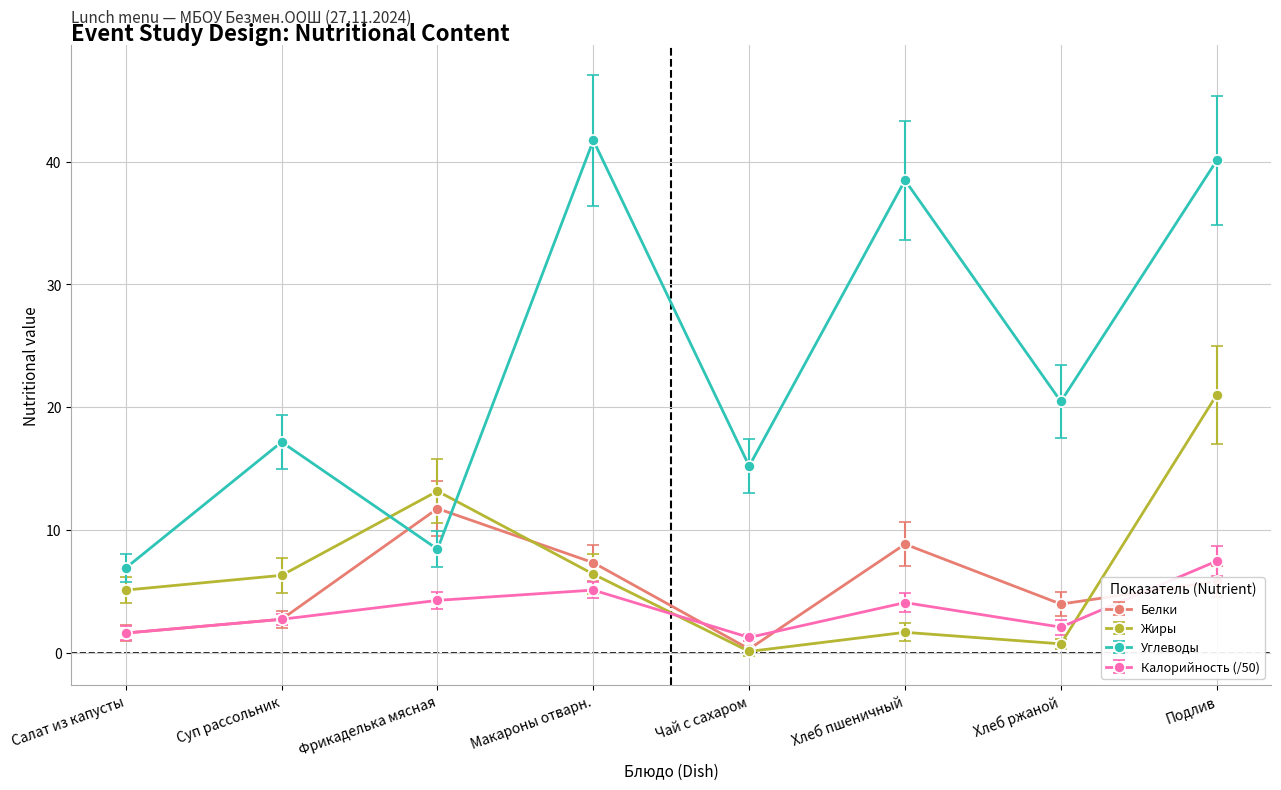

What is the difference between the second highest and minimum values in the Углеводы series?

33.2